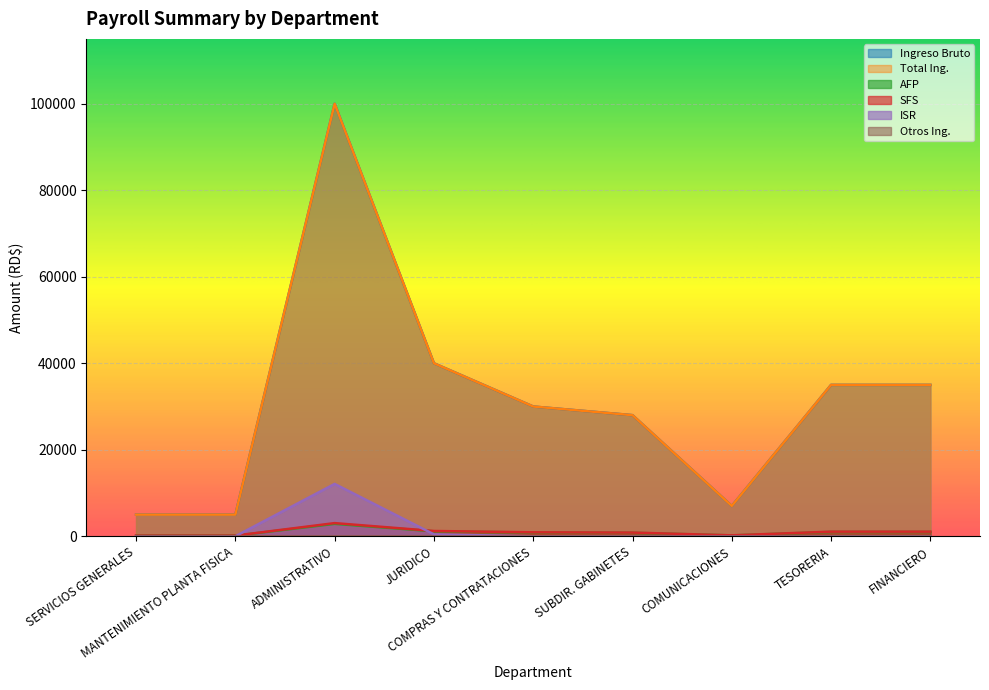

Does the chart display data point markers on the line(s)?

No